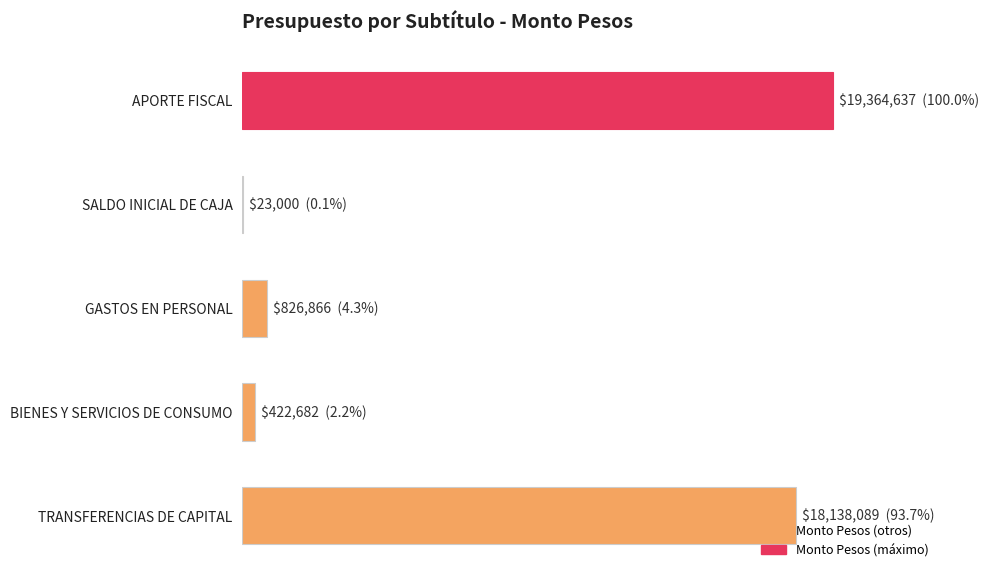

How many data points are above 826866?

2